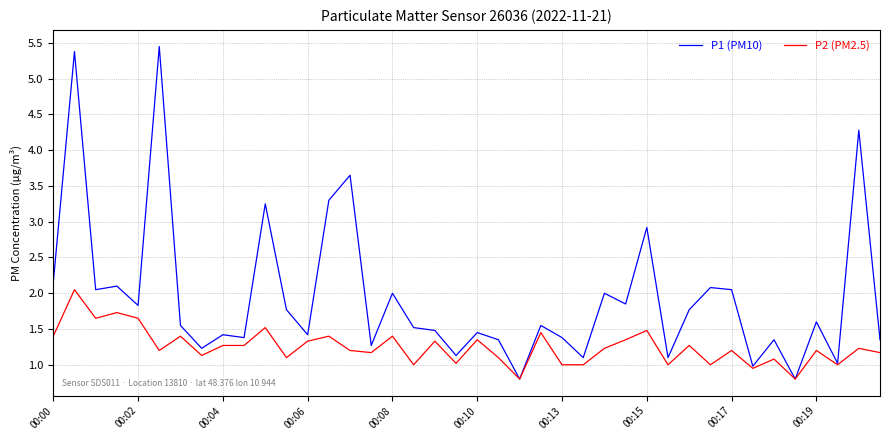

What is the maximum value for P1 (PM10)?

5.5